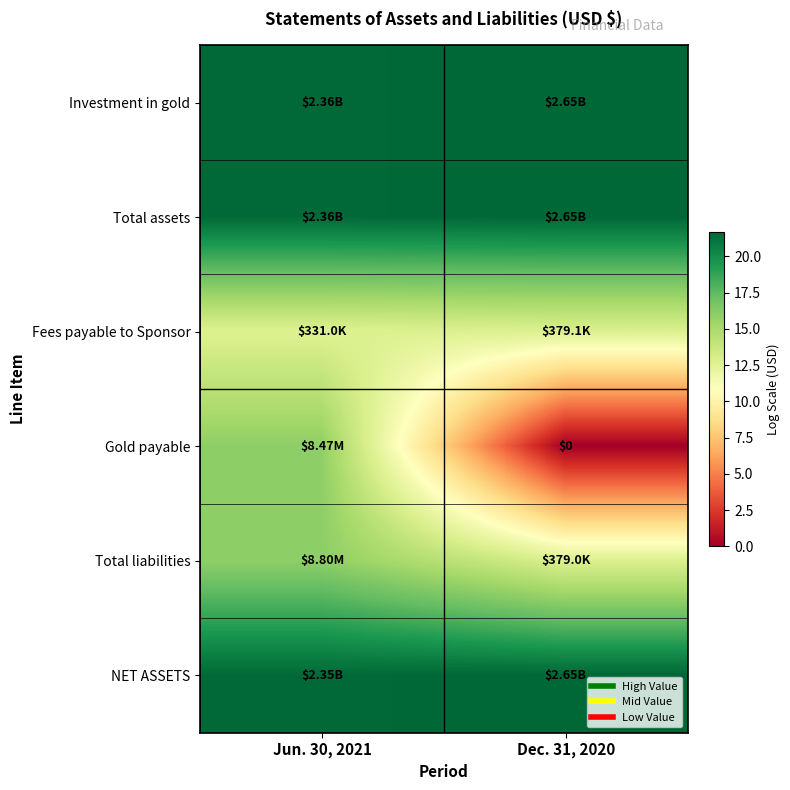

Is it true that Investment in gold equals 38.9 at Dec. 31, 2020?

False